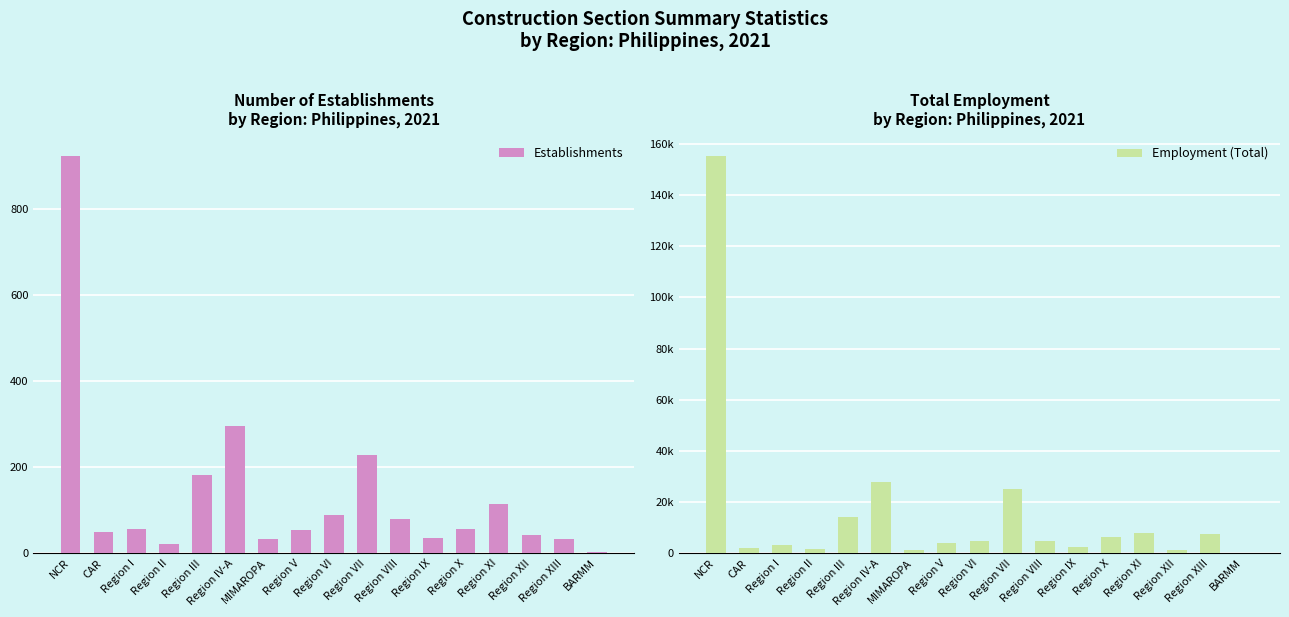

Which category has the highest value in the Establishments series?

NCR